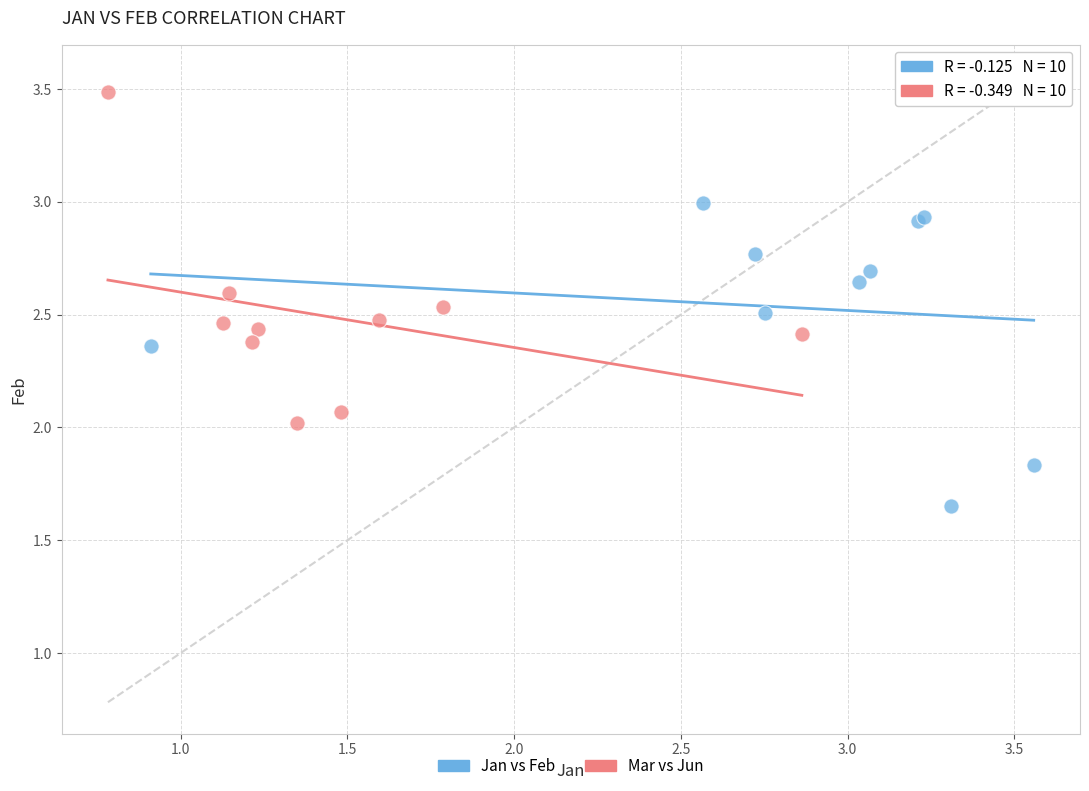

Which series has the widest spread of Y values?

Mar vs Jun